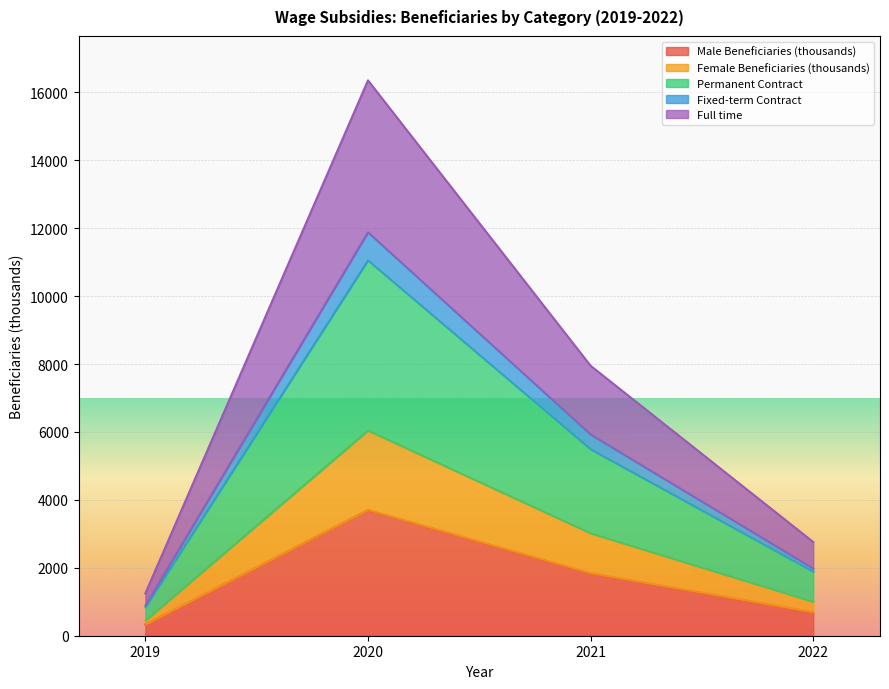

How many interior local peaks does the Fixed-term Contract series have?

1